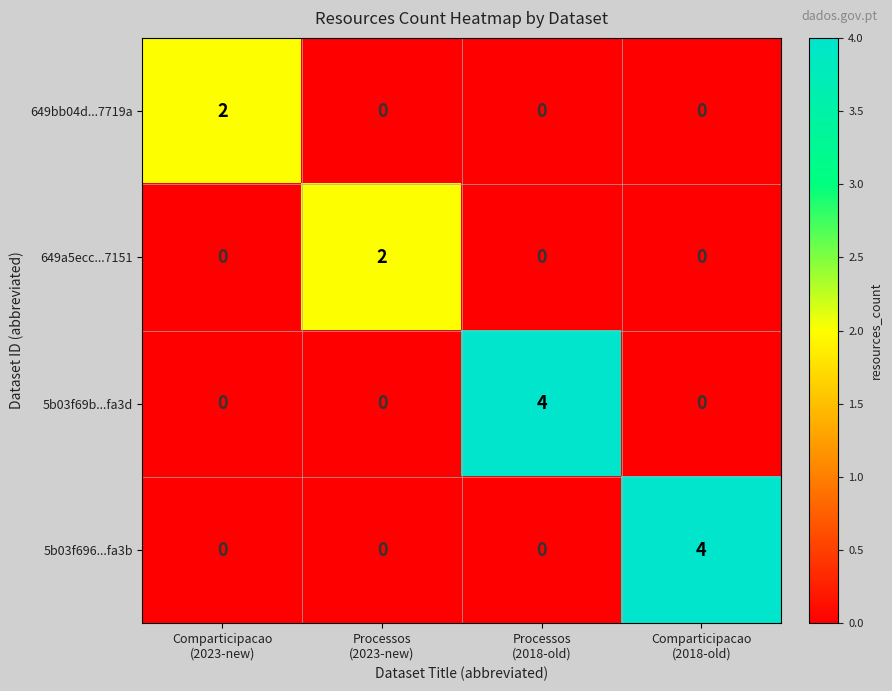

What is the maximum value shown in the chart?

4